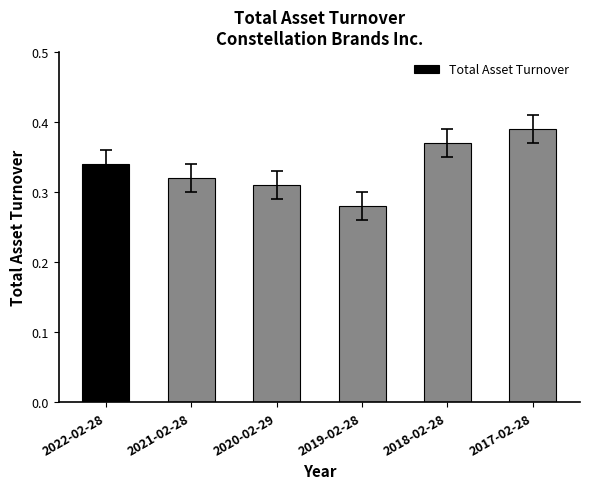

What is the difference between the maximum and minimum values?

0.1